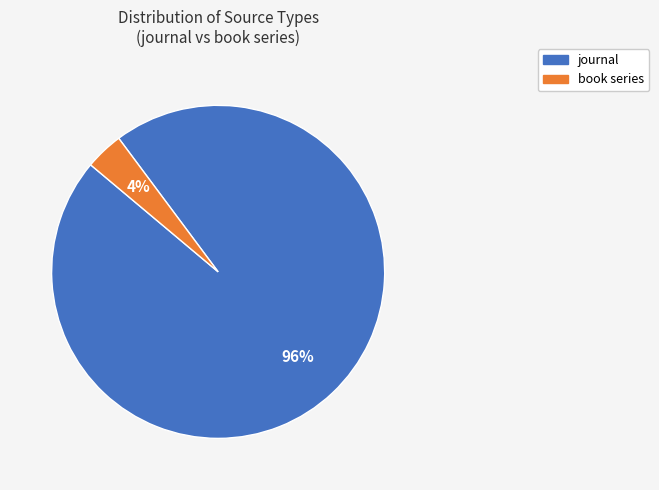

How many segments does this pie chart have?

2